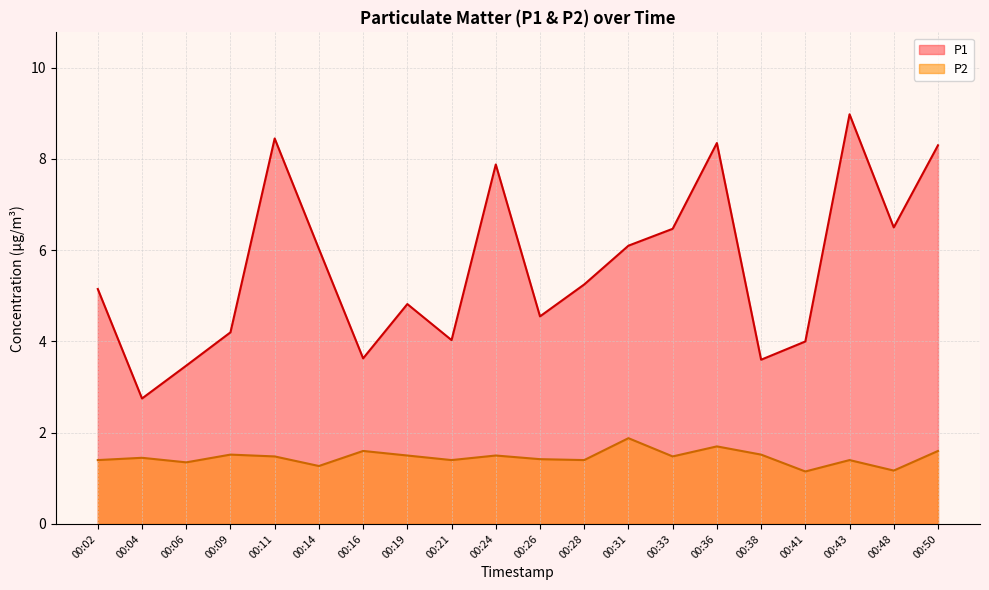

Does the chart display data point markers on the line(s)?

No